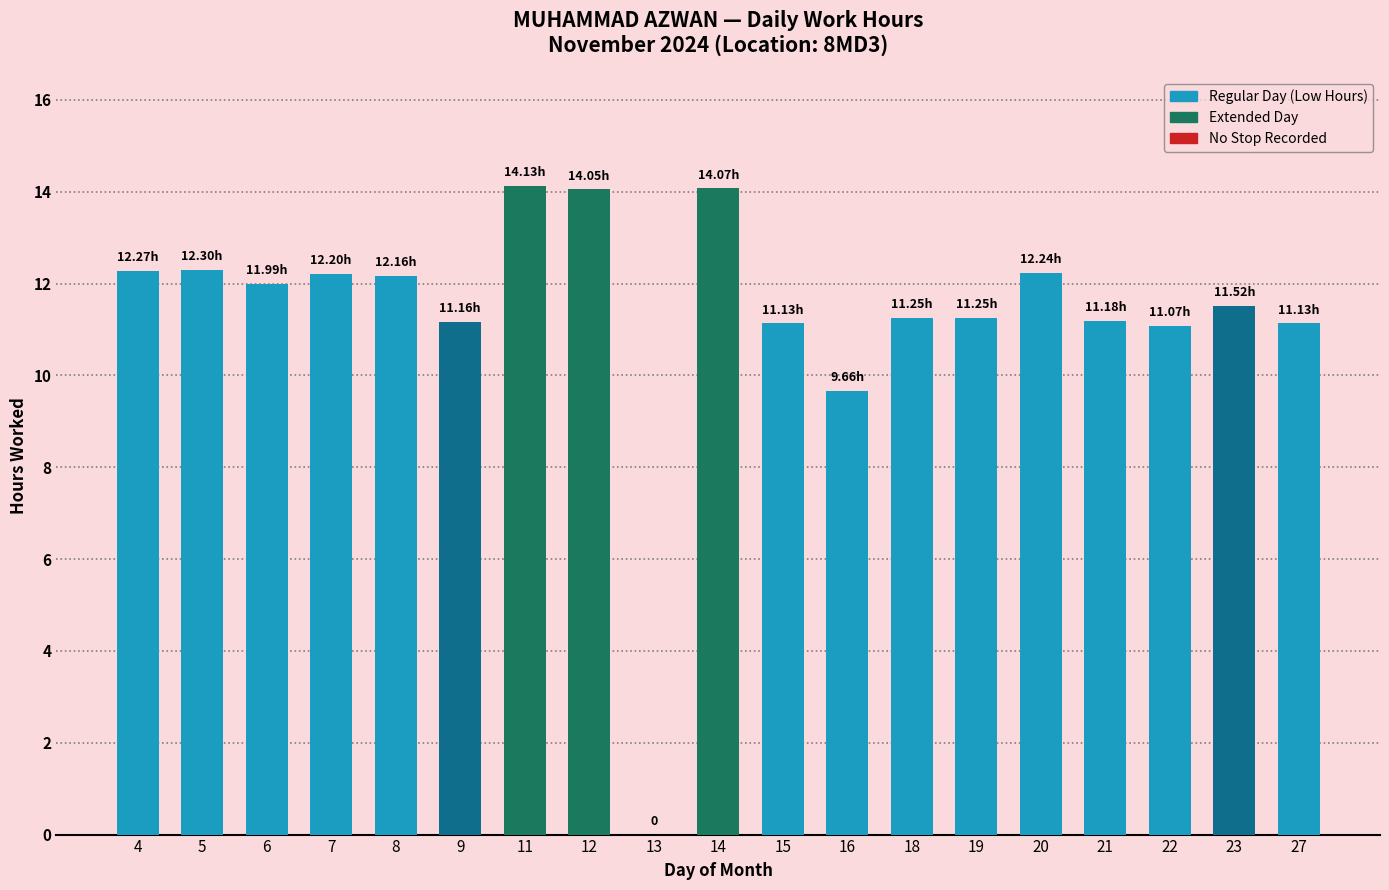

The value at 23 is 6.1. True or false?

False